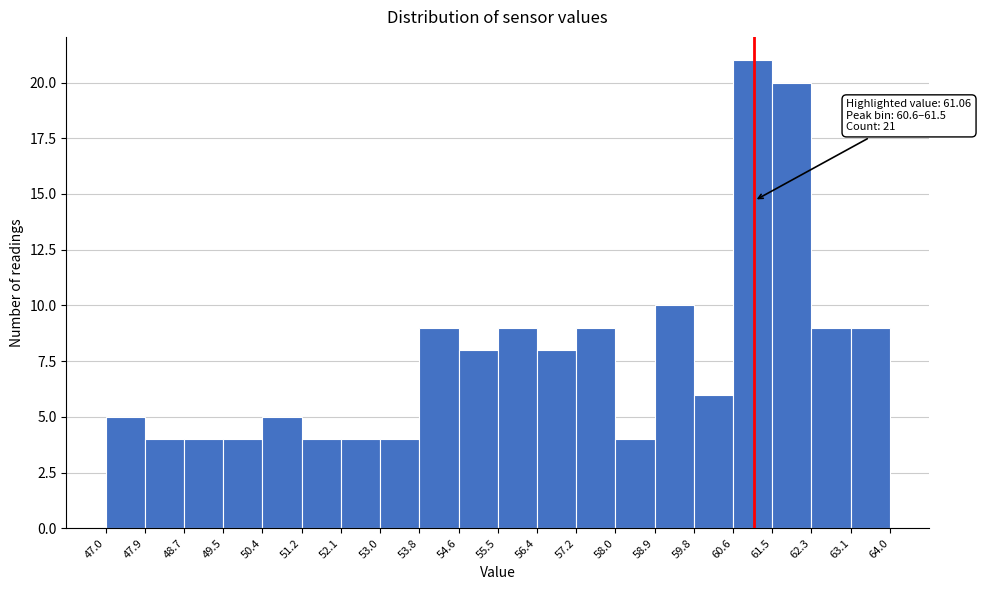

Over which range of the x-axis is the bar tallest?

60.6 to 61.5